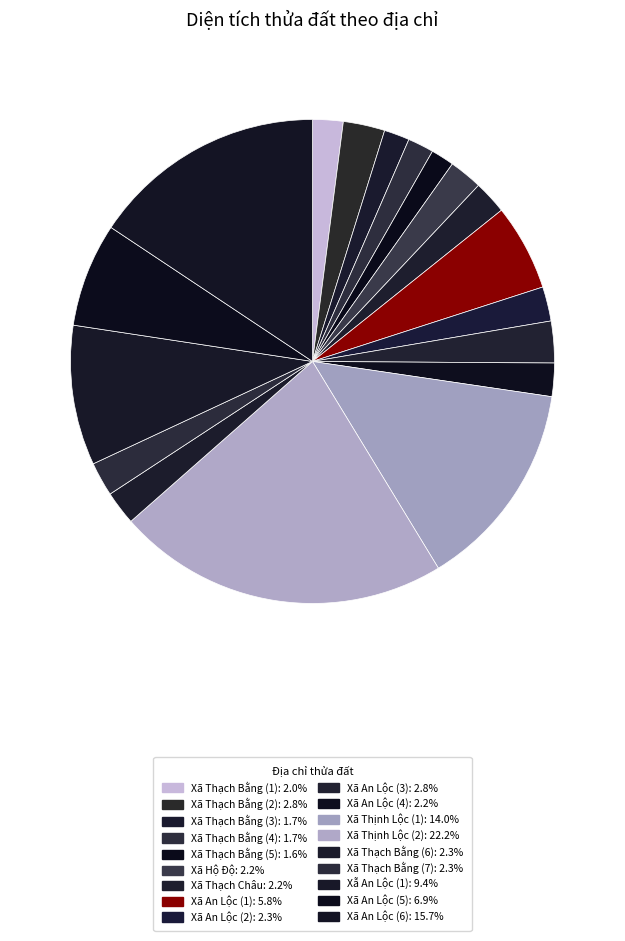

What is the smallest slice in the pie chart?

Xã Thạch Bằng (5)